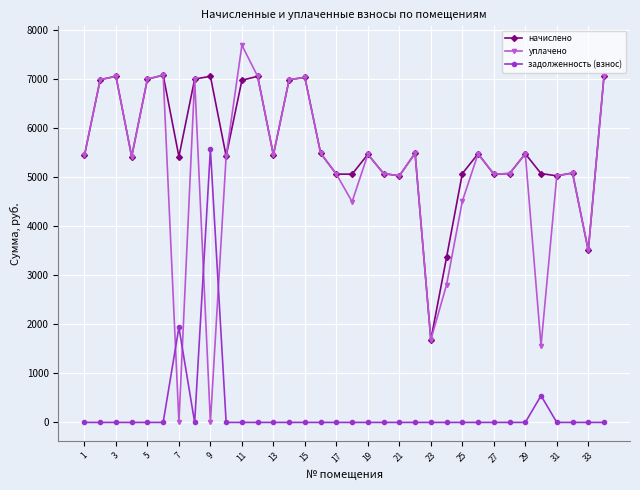

What is the maximum value shown in the chart?

7683.5